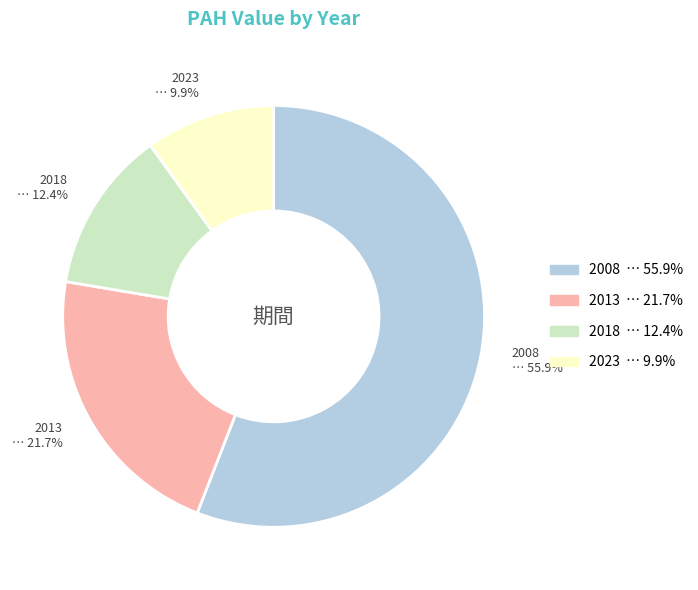

Is the sum of 2008 and 2023 greater than half?

Yes